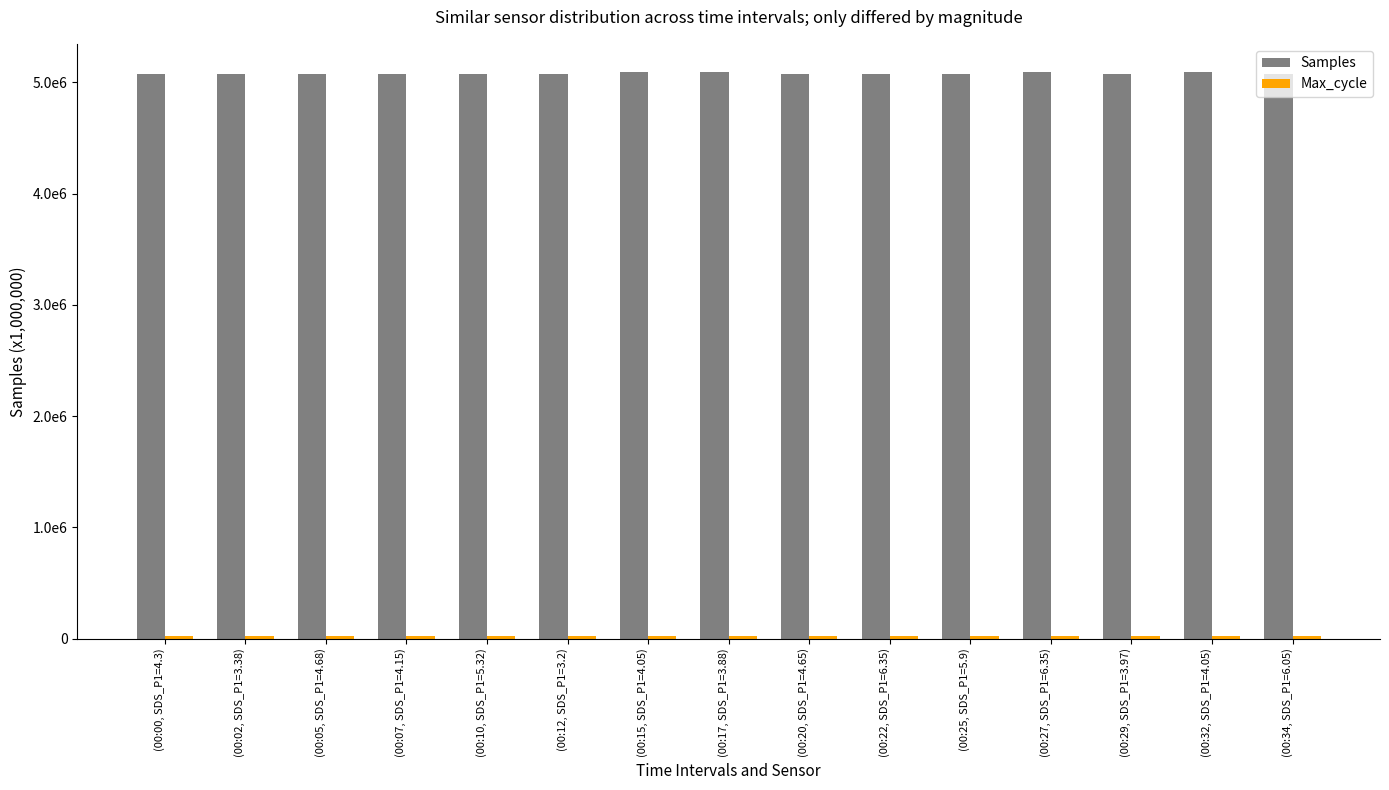

What is the label of the 12th bar from the left?

(00:27, SDS_P1=6.35)